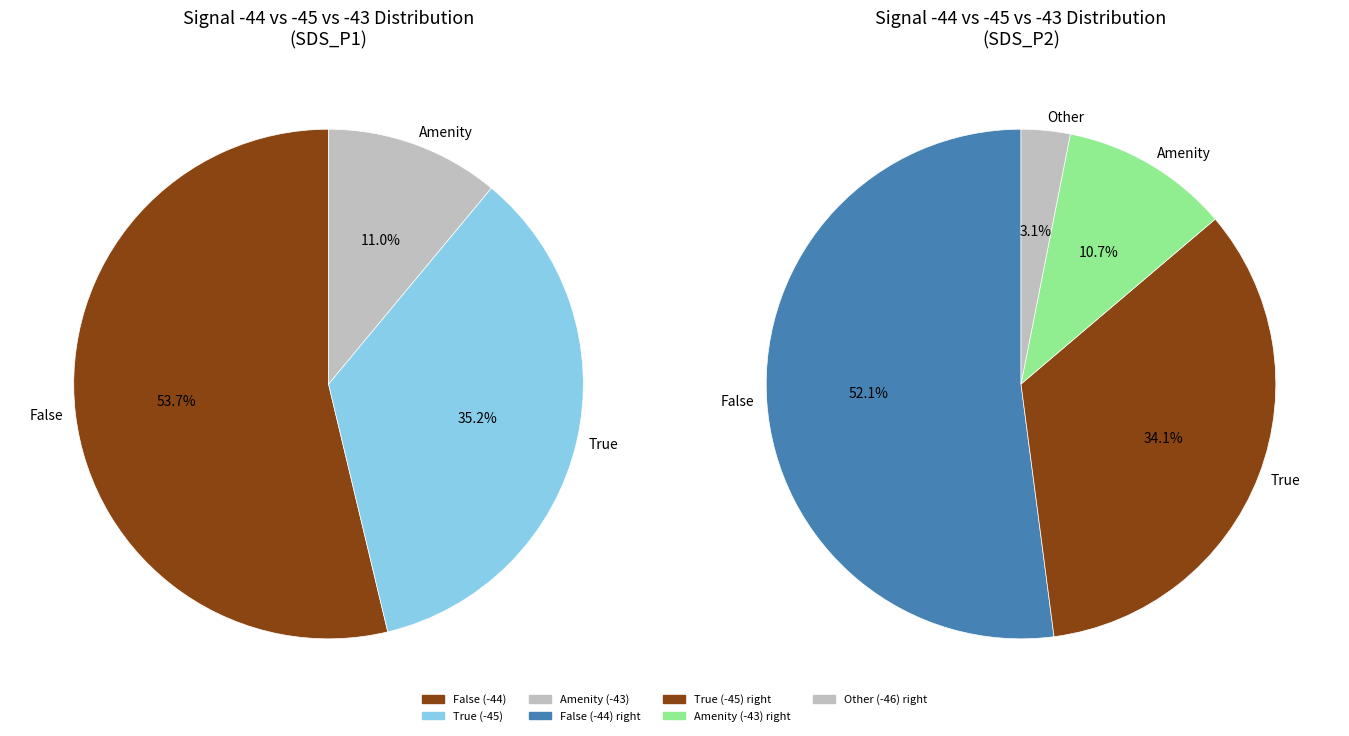

How many slices are in this pie chart?

4